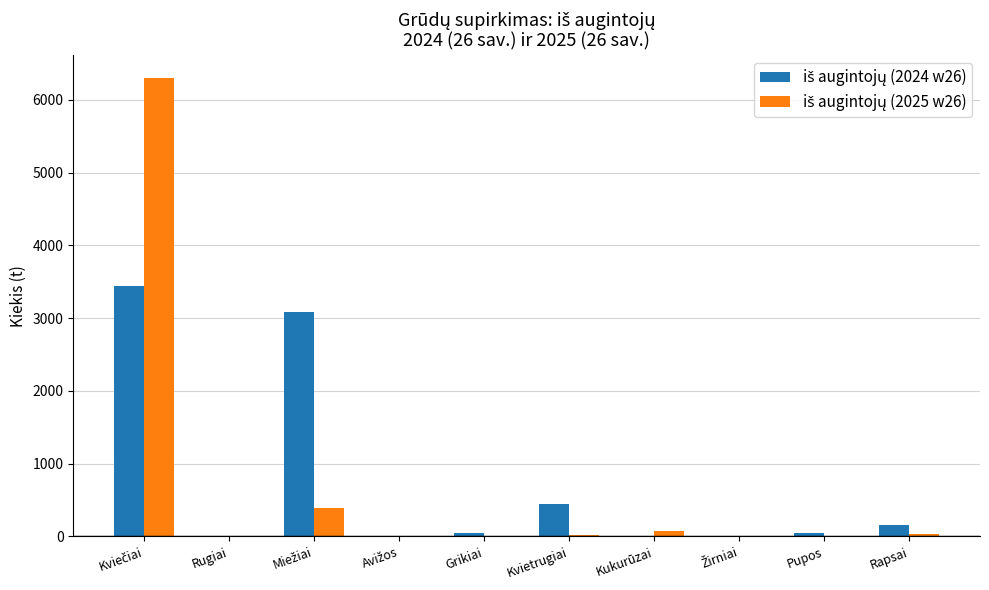

What is the maximum value shown in the chart?

6297.6